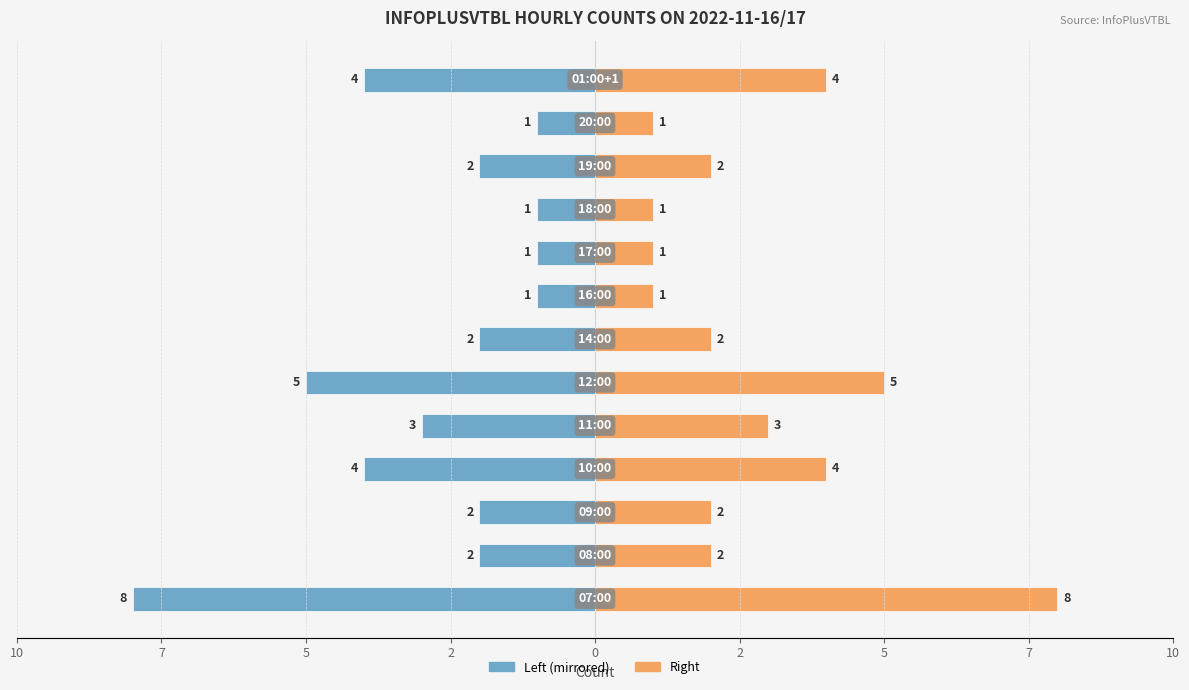

What is the difference between the highest and lowest values at 2?

8